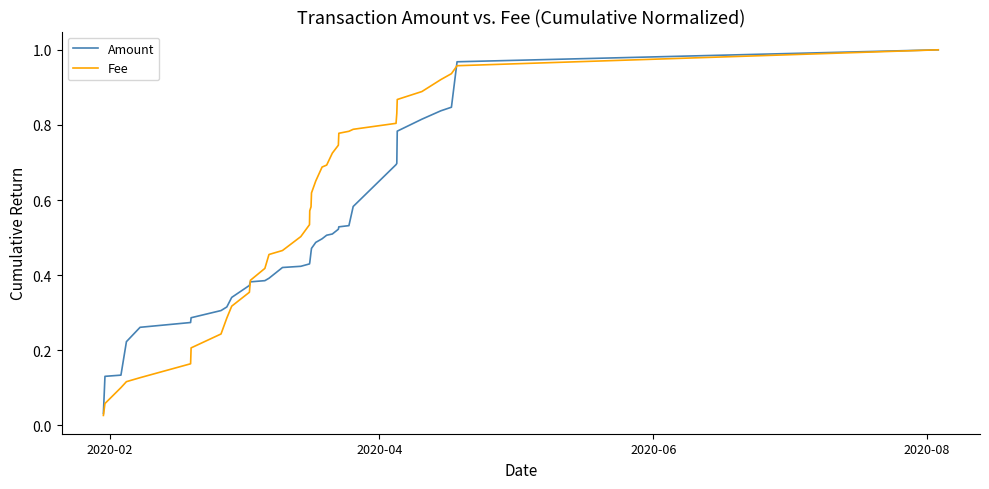

At how many categories does at least one series exceed 0?

36